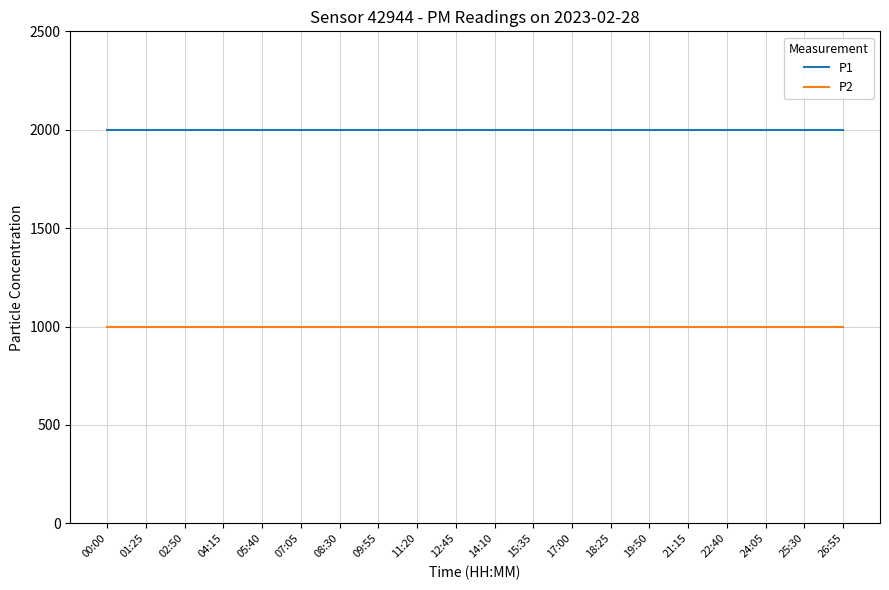

What is the highest value of the P1 series?

1999.9